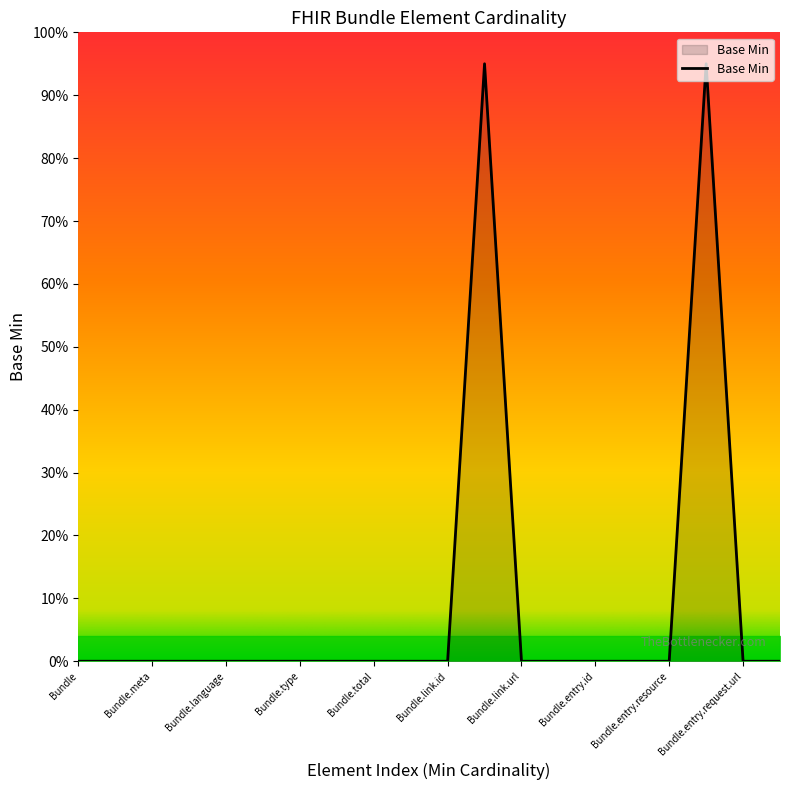

Does the chart display data point markers on the line(s)?

No